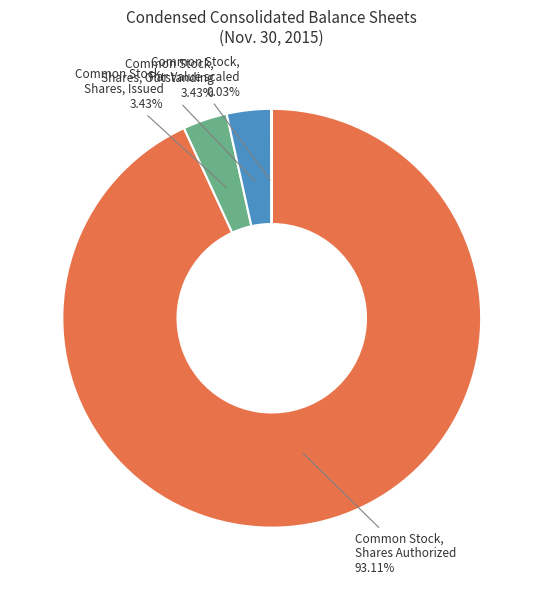

Is there a majority slice in this chart?

Yes